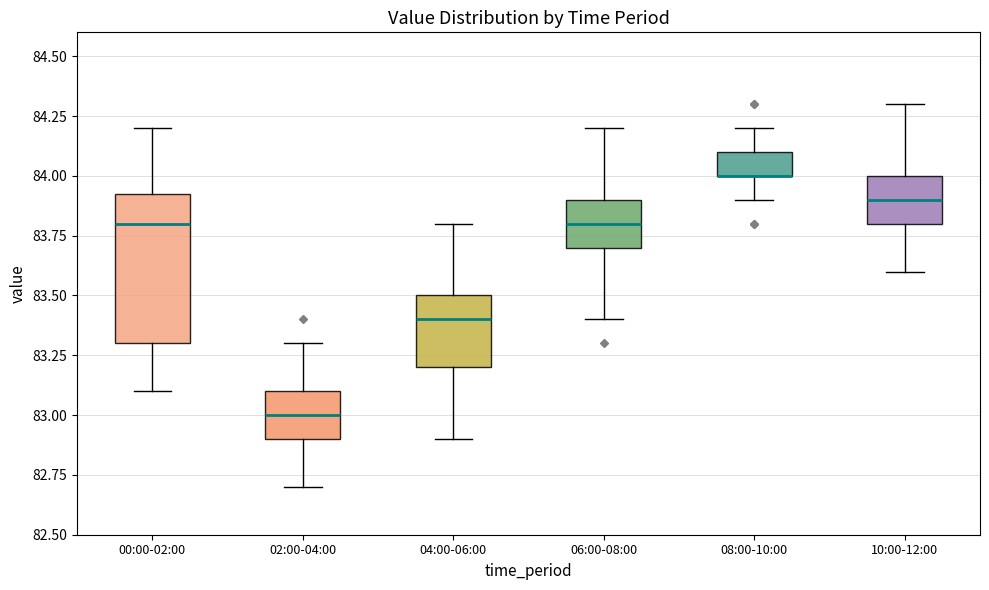

Where does the upper whisker of the box for 02:00-04:00 end on the y-axis? The values are not printed on the chart, so give them approximately, as read against the axis.

83.30